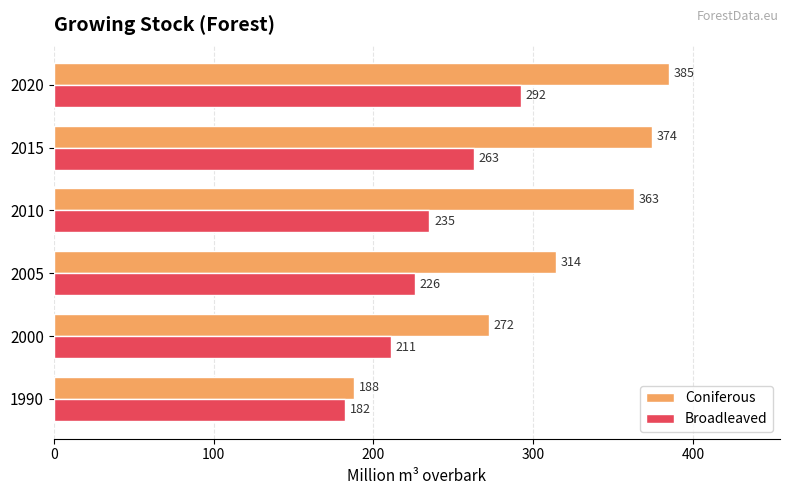

What is the difference between the second highest and minimum values in the Broadleaved series?

81